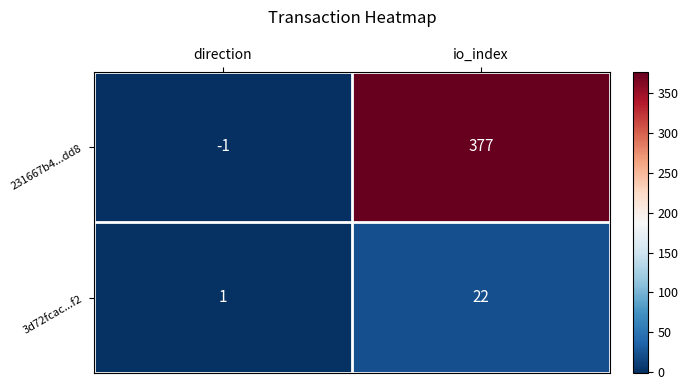

Reading left to right, what are all the values shown in this chart?

231667b4...dd8: -1	377
3d72fcac...f2: 1	22